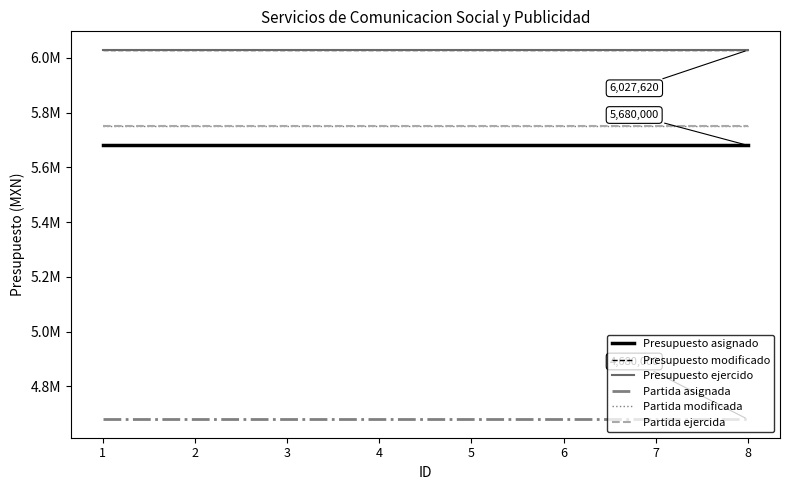

What are all the series names shown in the legend?

Presupuesto asignado, Presupuesto modificado, Presupuesto ejercido, Partida asignada, Partida modificada, Partida ejercida